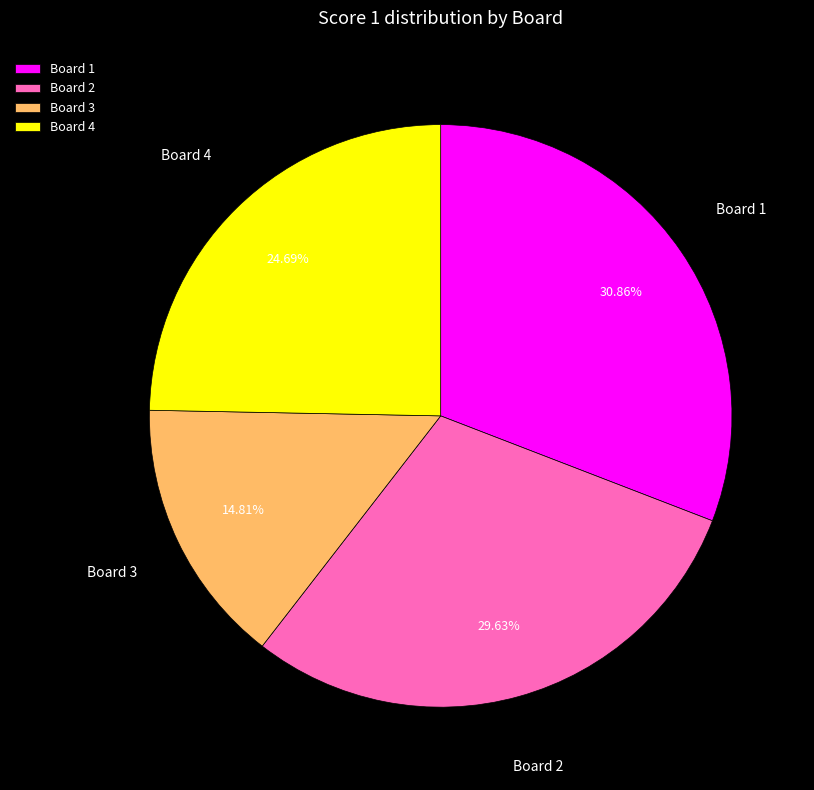

The Board 4 slice represents 25% of the pie. True or false?

True